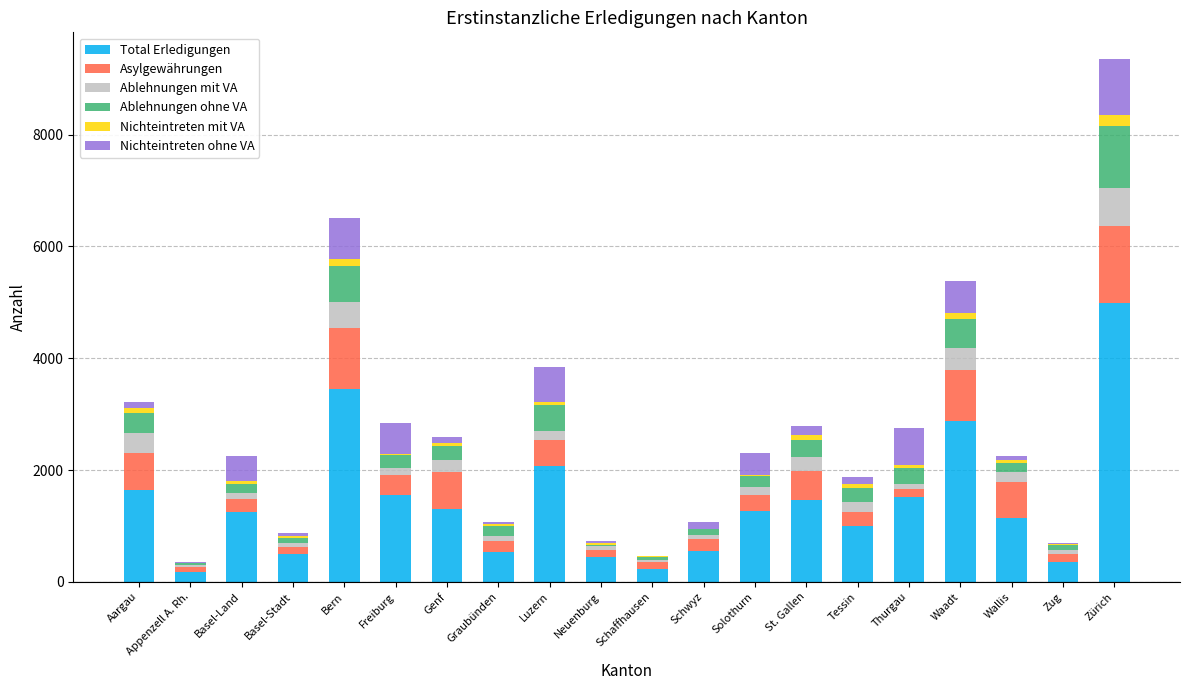

At which category is the sum across all series the highest?

Zürich